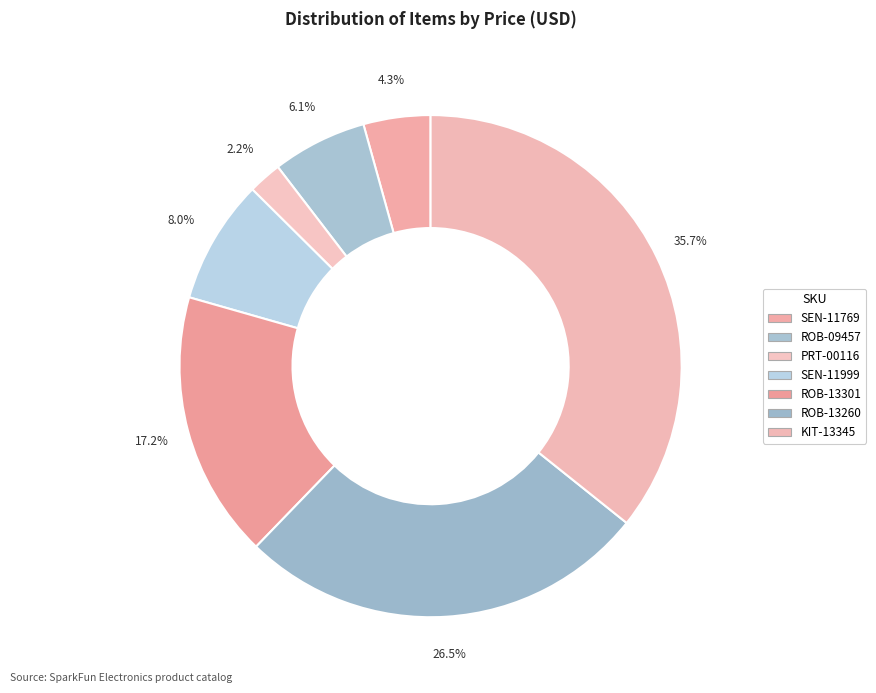

To the nearest percent, what is the combined percentage of ROB-13301 and SEN-11769?

22%